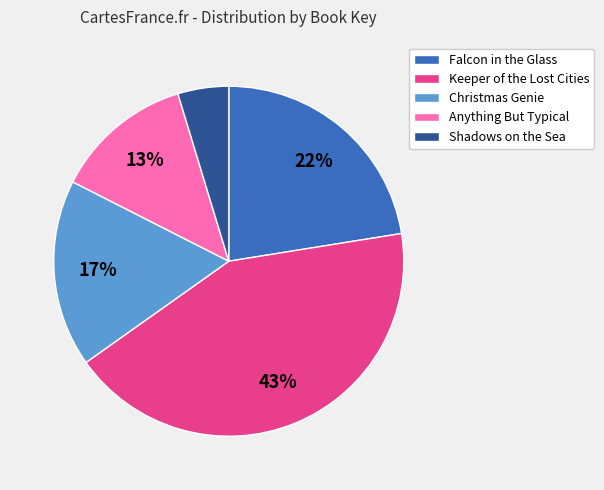

Is there any slice that represents more than half of the pie?

No